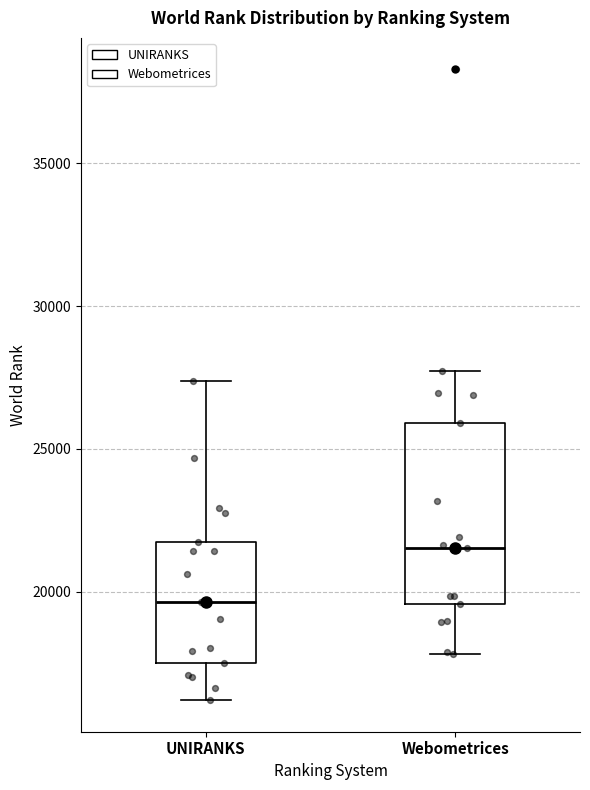

Reading left to right, transcribe this box plot: for each box, give where its median line is, the range the box spans, and where its two whiskers end, as read against the y-axis. The values are not printed on the chart, so give them approximately, as read against the axis.

UNIRANKS: median 19500, box 17500 to 21500, whiskers 16000 to 27500
Webometrices: median 21500, box 19500 to 26000, whiskers 18000 to 27500